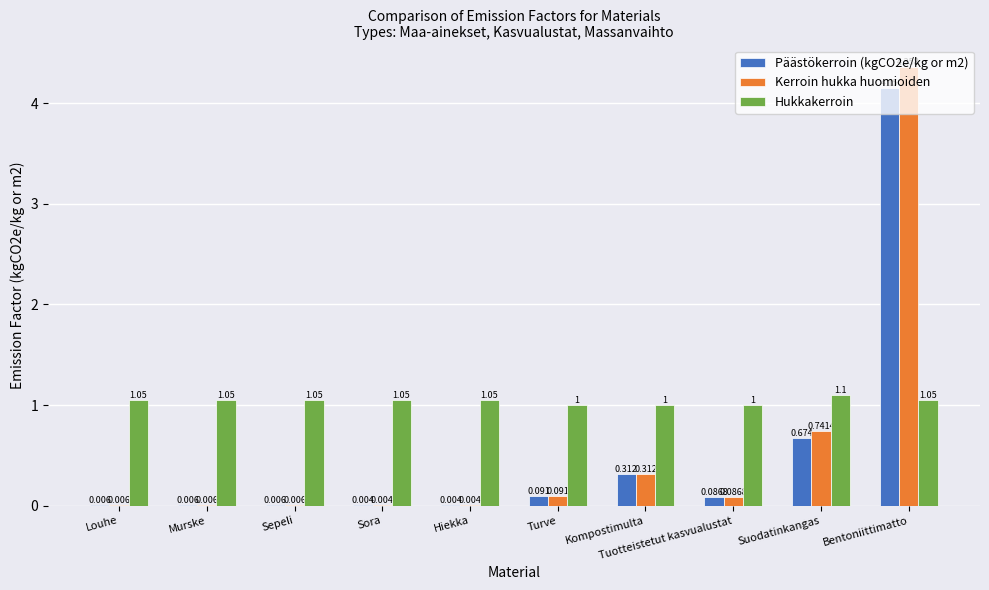

At which label is Kerroin hukka huomioiden closest to 2?

Suodatinkangas